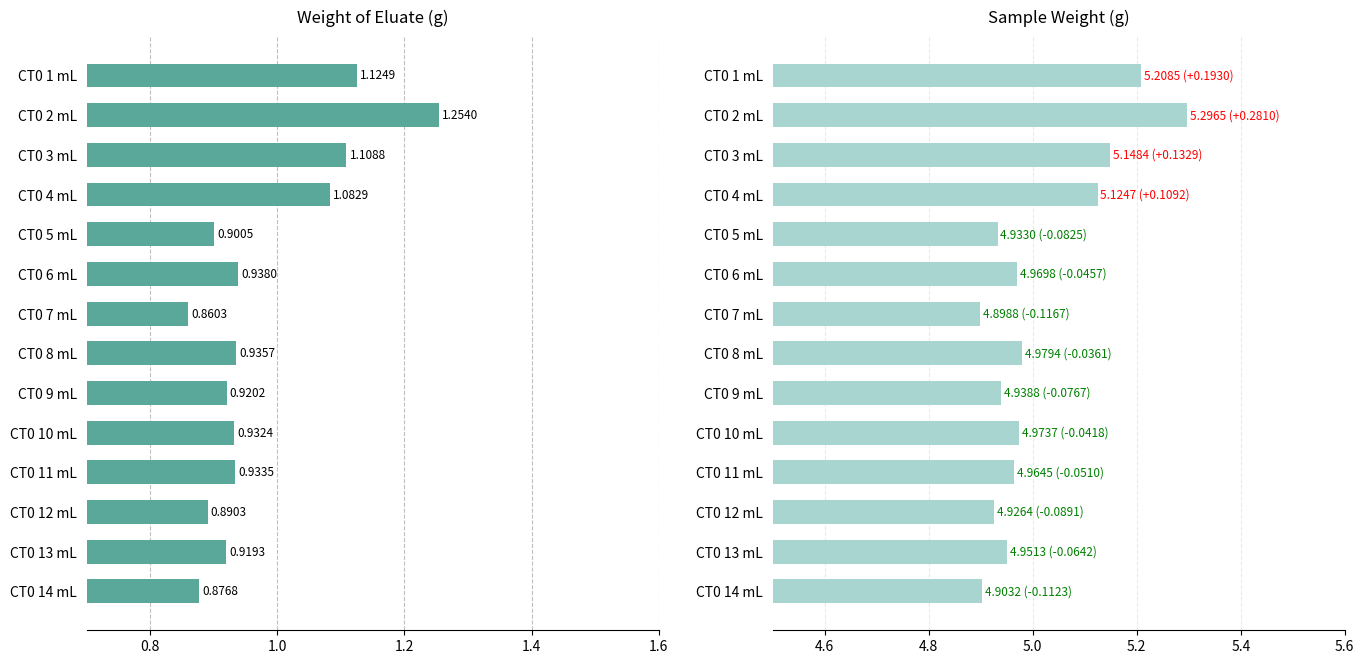

What are all the series names shown in the legend?

Weight of eluate (g), Sample weight (g)